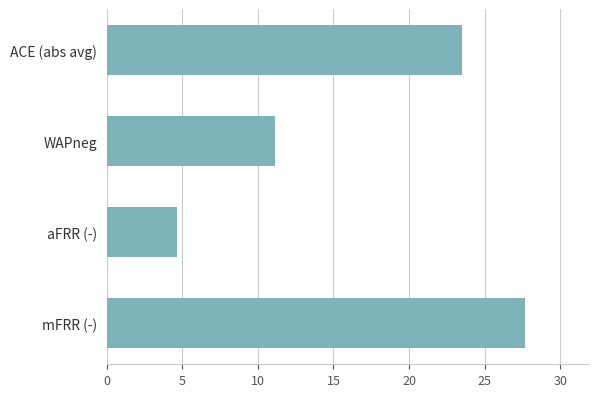

Reading top to bottom, extract all data points from this chart.

23.5	11.2	4.6	27.7